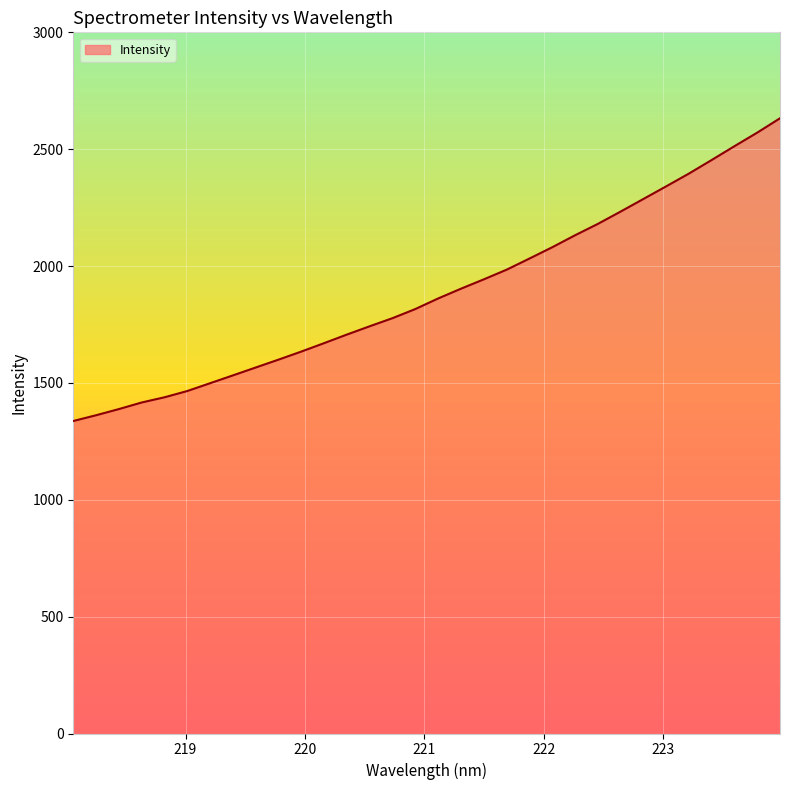

What is the minimum value shown in the chart?

1337.0